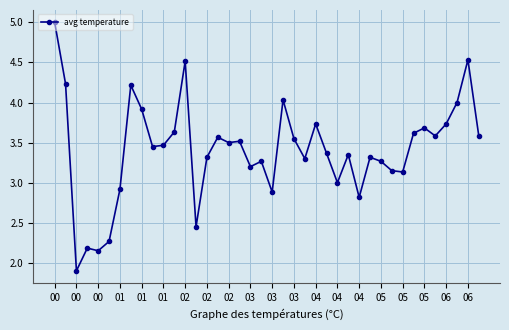

What is the maximum value shown in the chart?

5.0